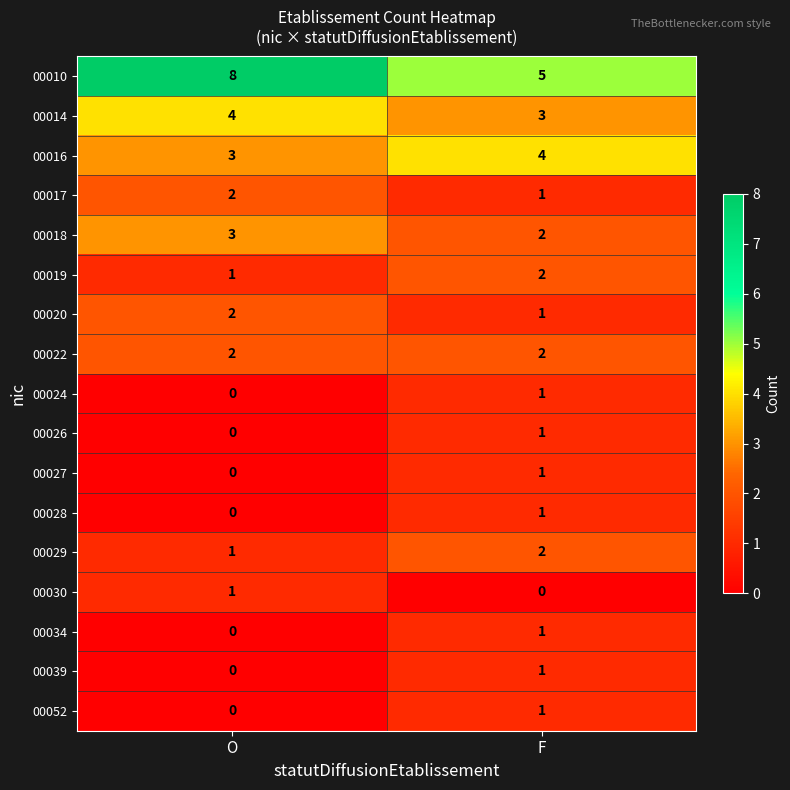

Is it true that 00022 equals 3 at F?

False